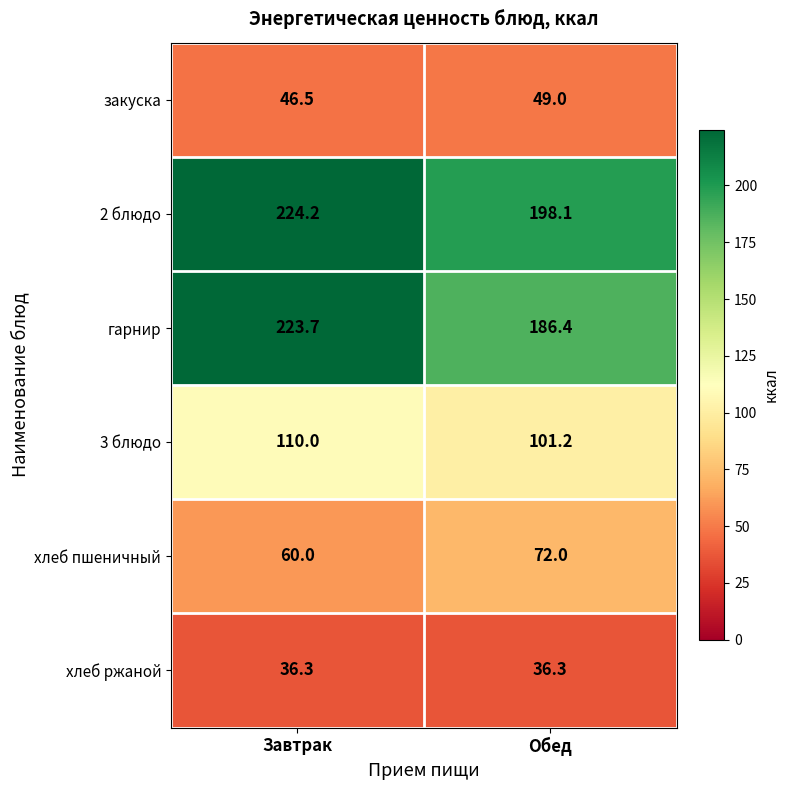

What is the maximum value shown in the chart?

224.2